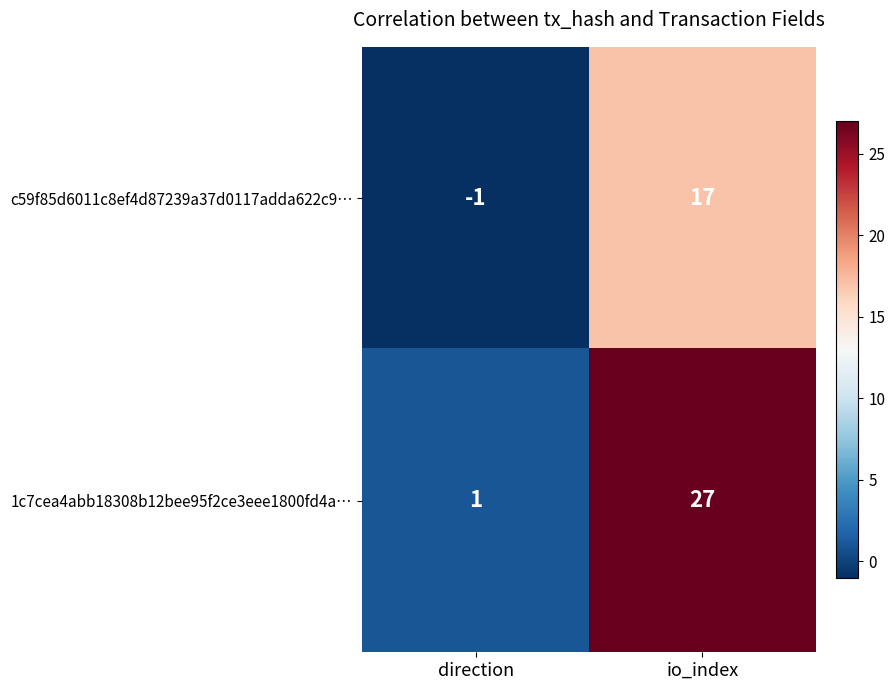

The value of c59f85d6011c8ef4d87239a37d0117adda622c9… at direction is -1. True or false?

True